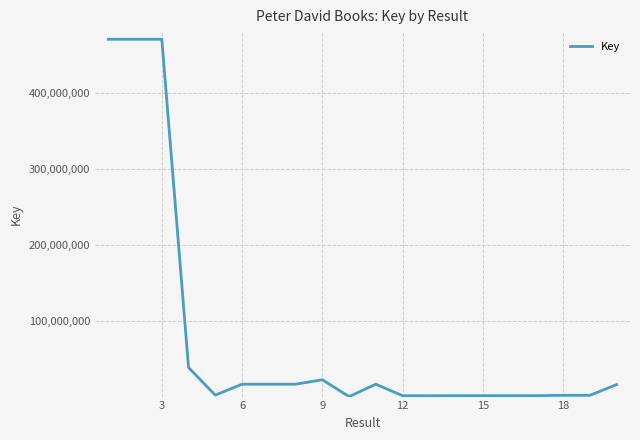

What is the greatest value displayed?

471130435